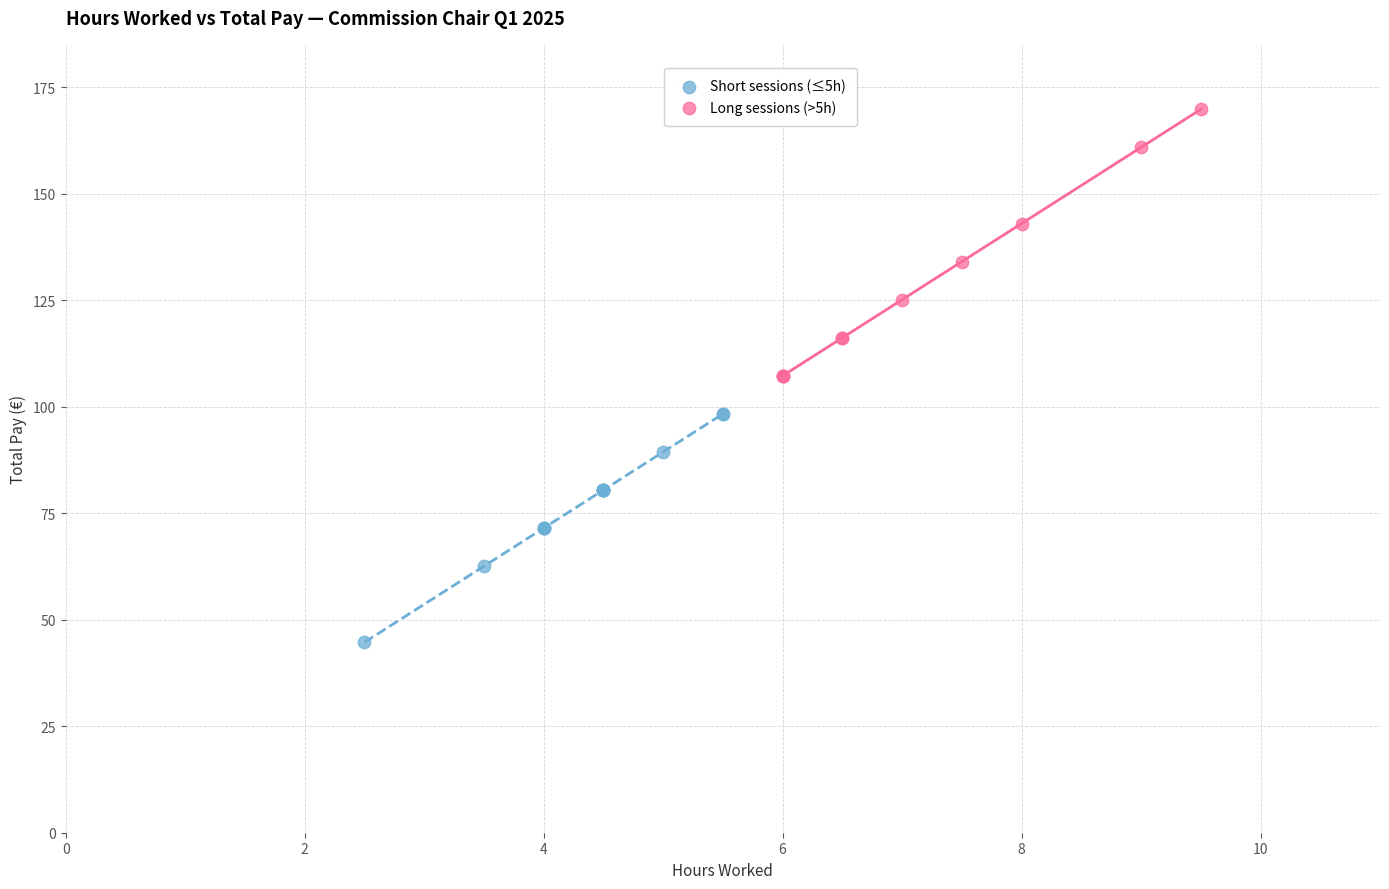

Which series reaches the maximum Y coordinate?

Long sessions (>5h)